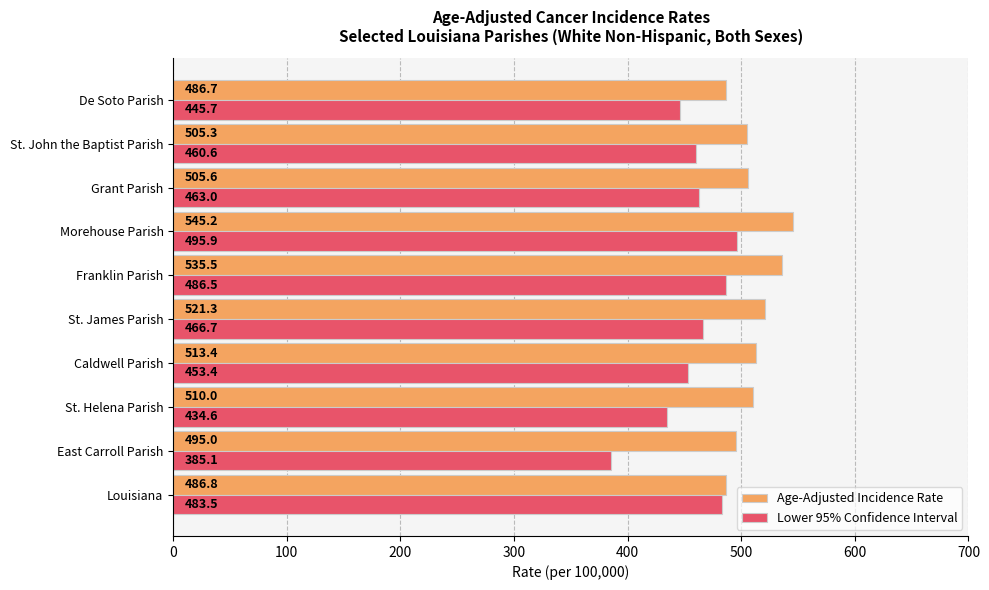

What is the smallest value displayed?

385.1